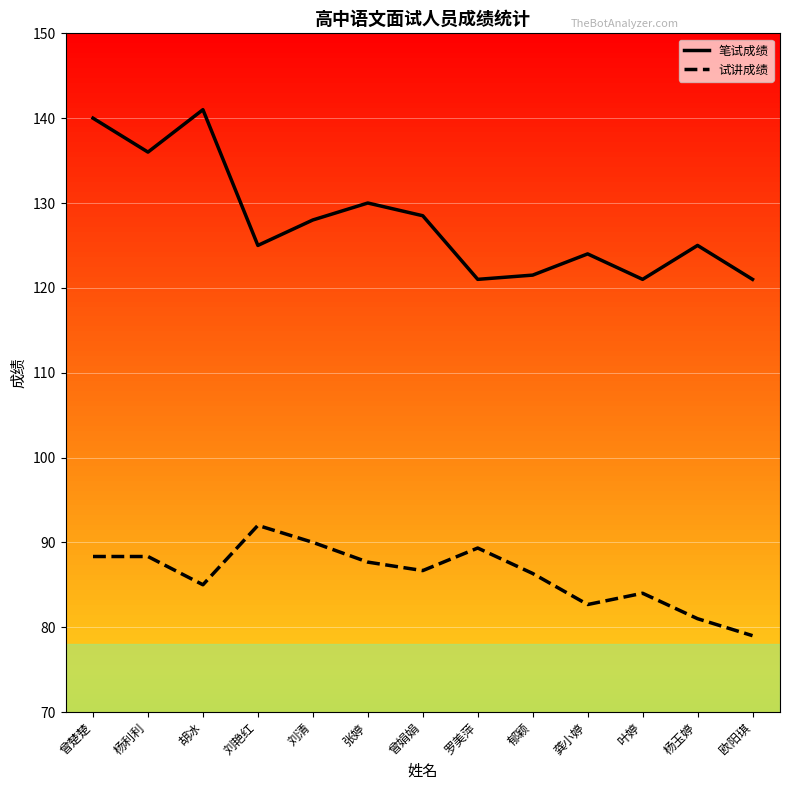

What is the approximate value of 试讲成绩 at 刘清?

90.0